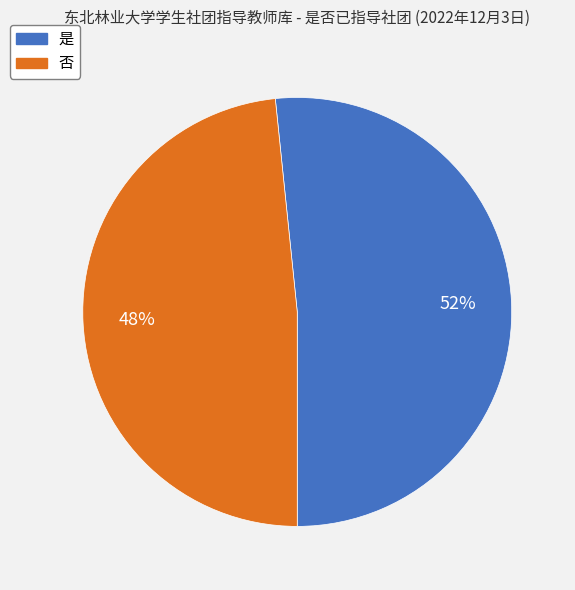

What is the majority slice?

是